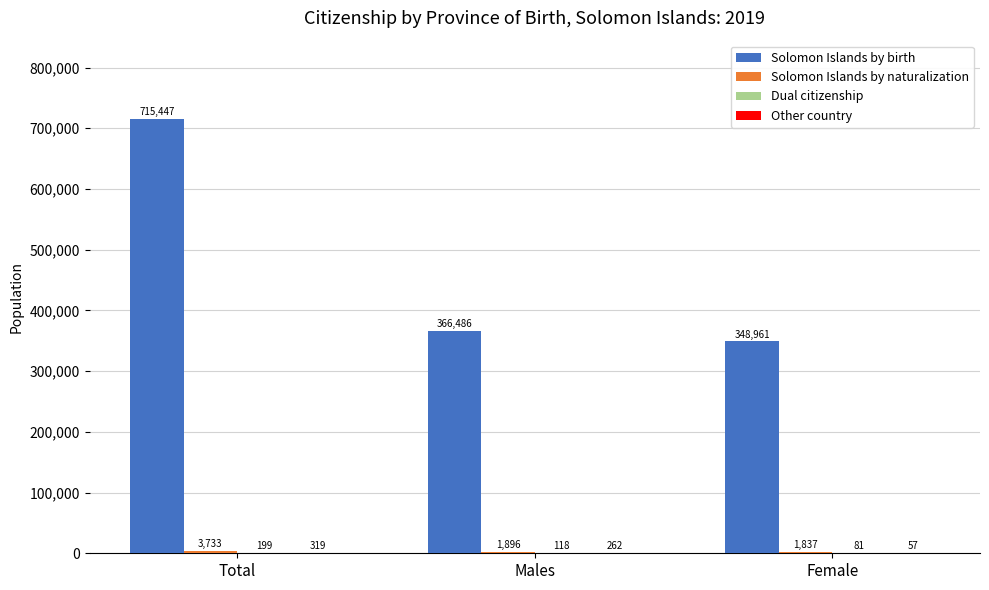

Which series has the largest total across all categories?

Solomon Islands by birth